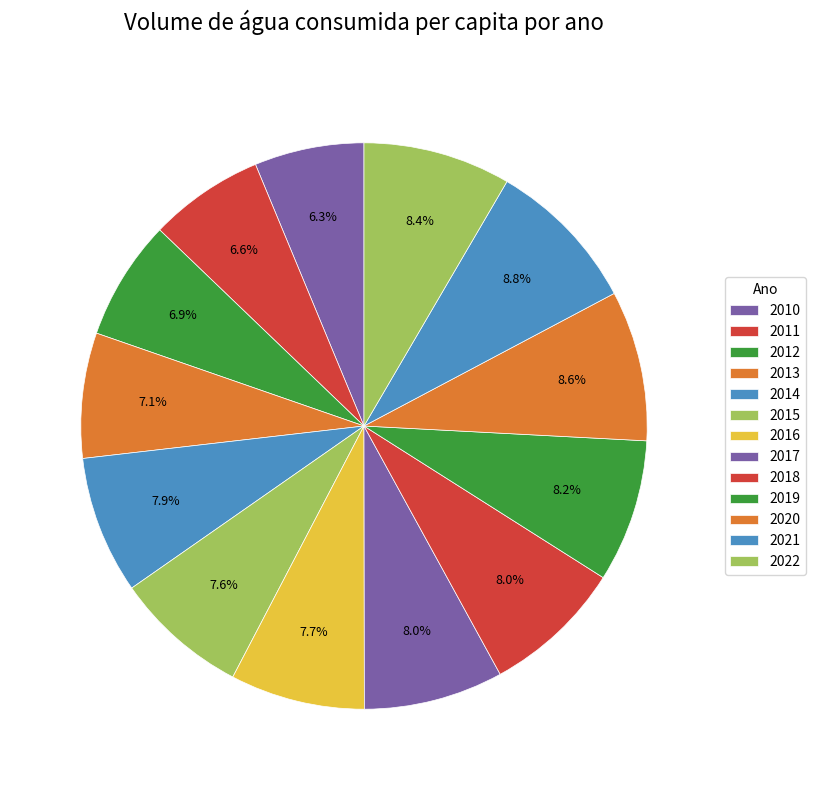

How many slices are in this pie chart?

13